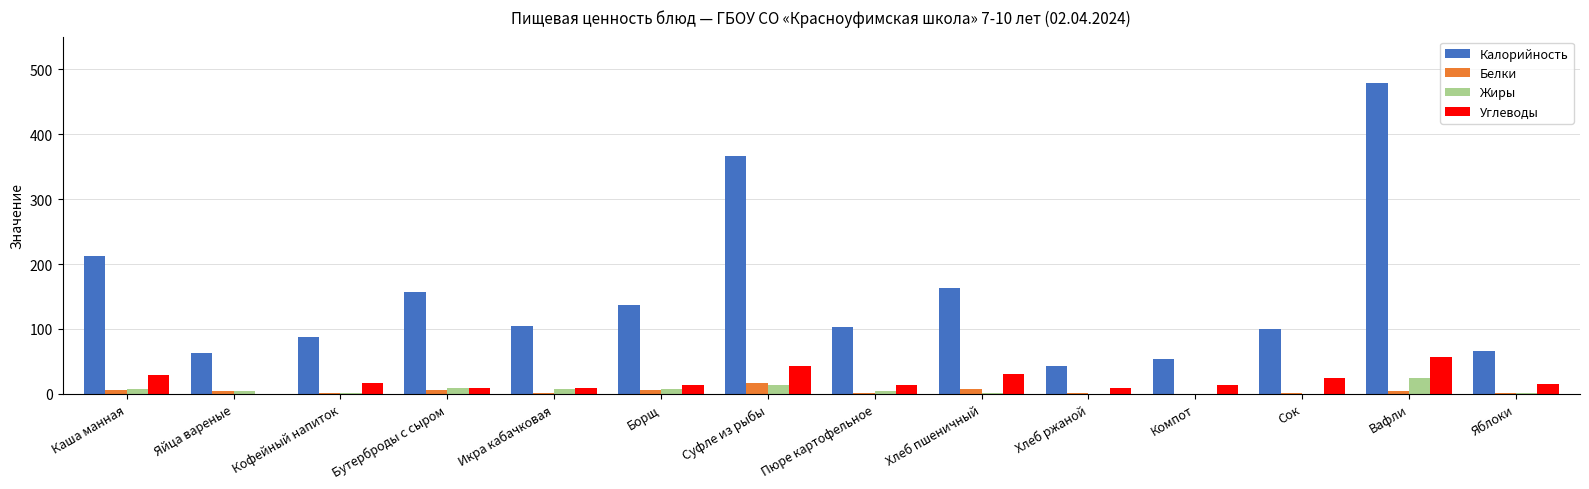

Which series has the largest range (max minus min)?

Калорийность